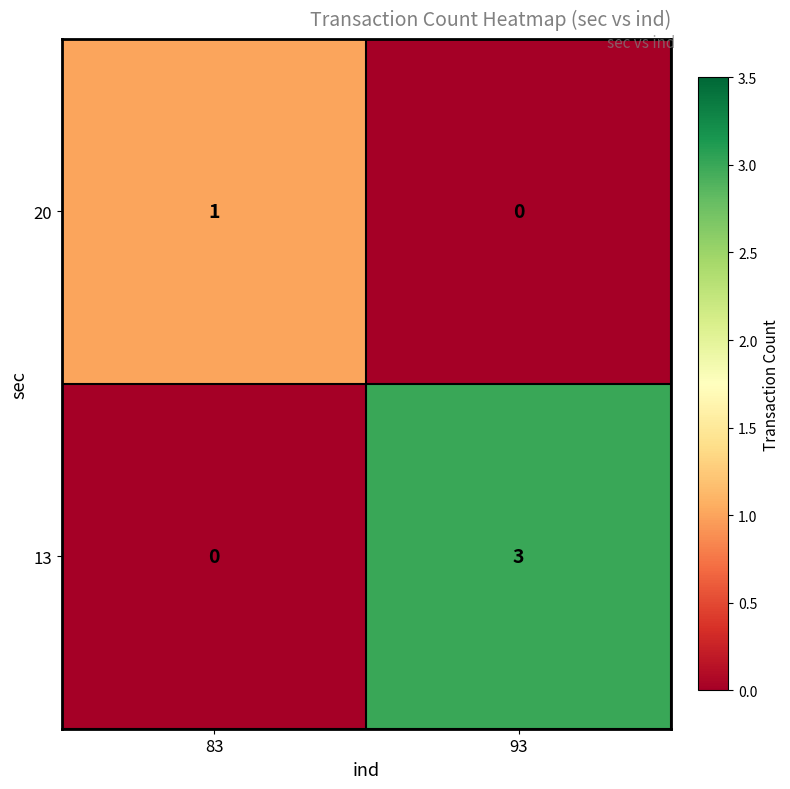

What is the sum of the 13 values at 93 and 83?

3